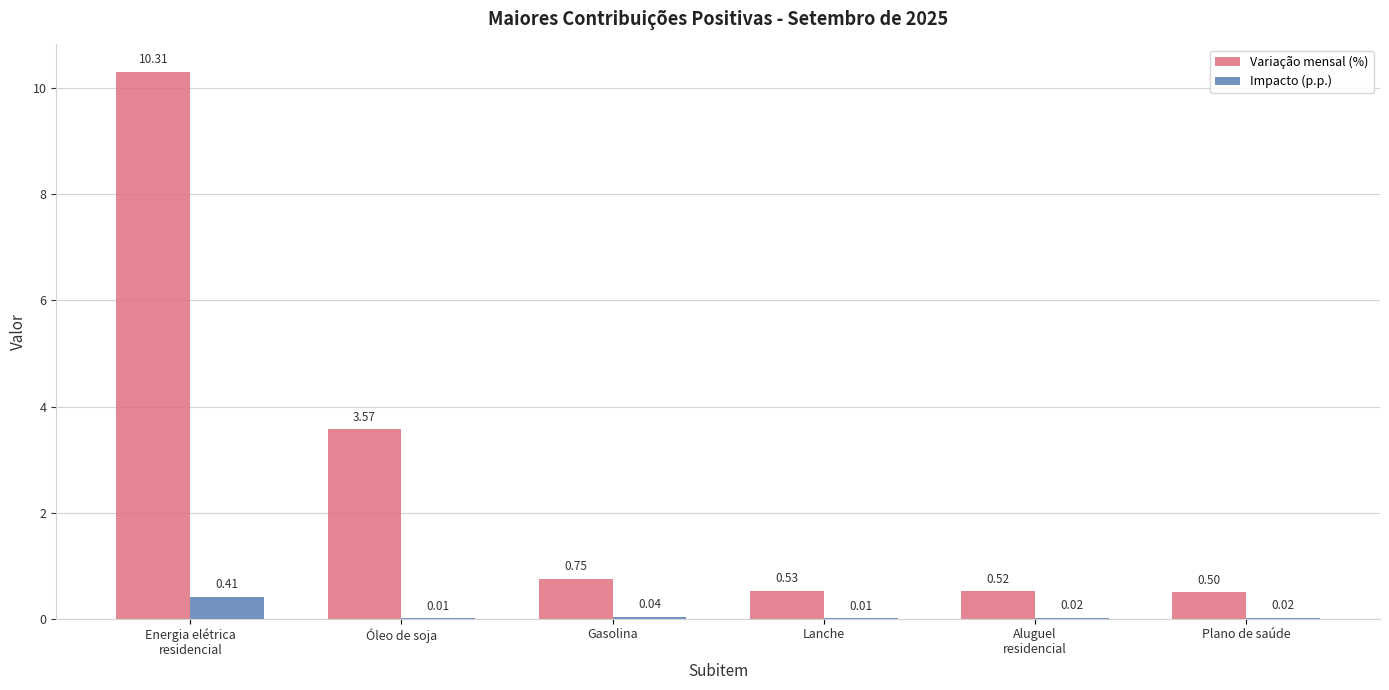

What is the total value across all series at Lanche?

0.5